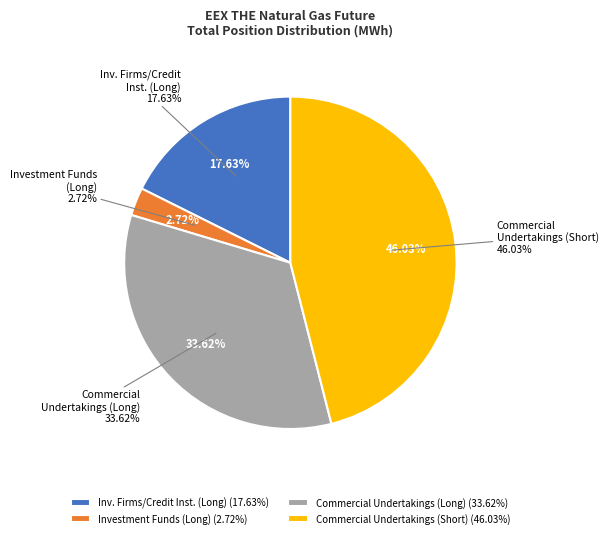

Combined, what portion of the pie is Investment Funds (Long) and Investment Firms or credit institutions (Long)?

20.4%